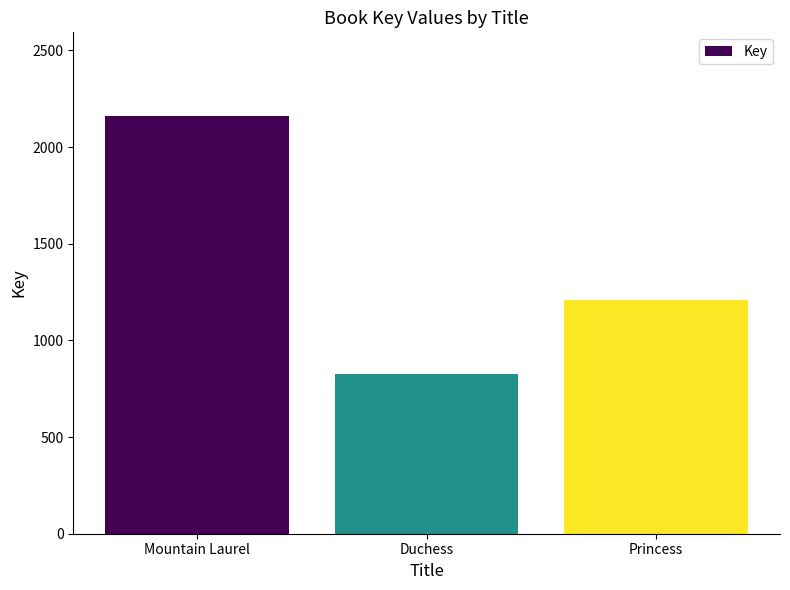

Count the number of categories in the chart.

3